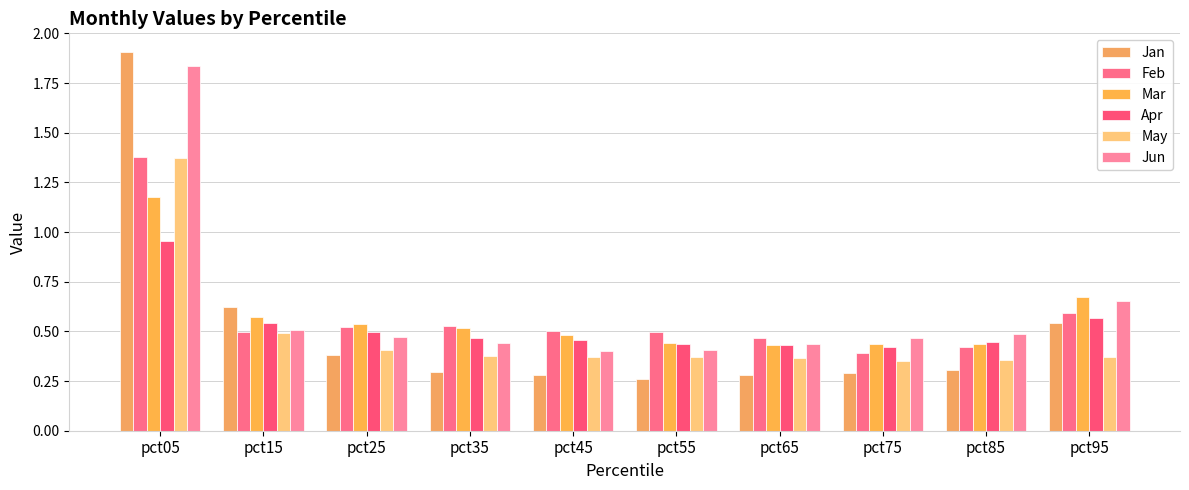

Reading left to right, what are all the values shown in this chart?

Jan: 1.9	0.6	0.4	0.3	0.3	0.3	0.3	0.3	0.3	0.5
Feb: 1.4	0.5	0.5	0.5	0.5	0.5	0.5	0.4	0.4	0.6
Mar: 1.2	0.6	0.5	0.5	0.5	0.4	0.4	0.4	0.4	0.7
Apr: 1.0	0.5	0.5	0.5	0.5	0.4	0.4	0.4	0.4	0.6
May: 1.4	0.5	0.4	0.4	0.4	0.4	0.4	0.3	0.4	0.4
Jun: 1.8	0.5	0.5	0.4	0.4	0.4	0.4	0.5	0.5	0.7